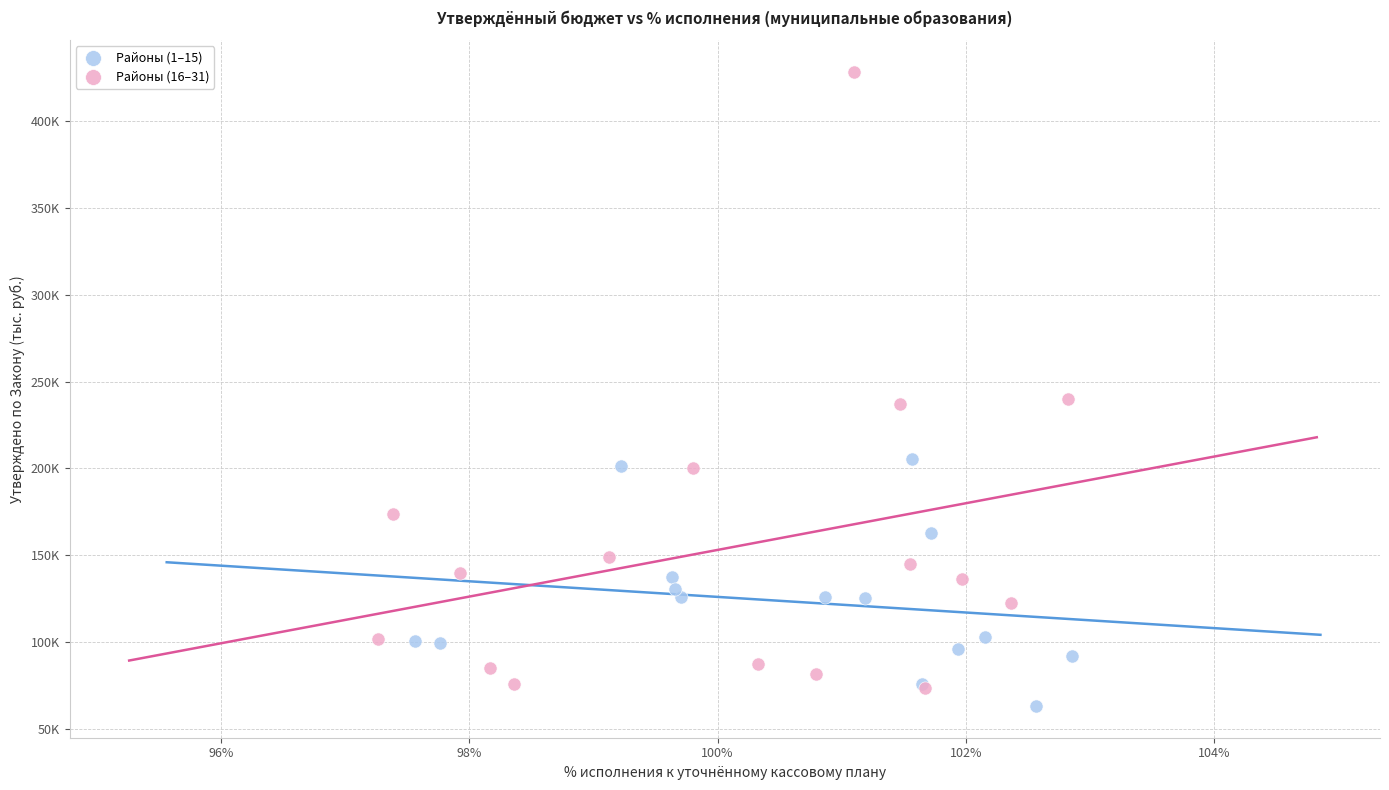

What are all the series names shown in the legend?

Районы (1–15), Районы (16–31)